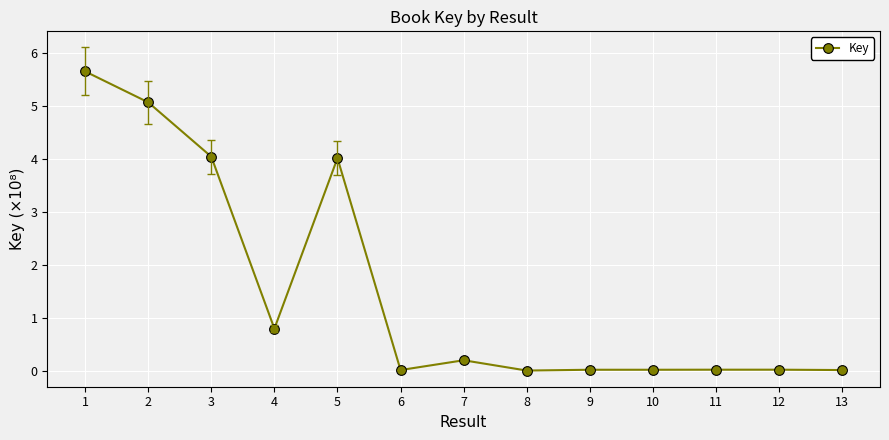

How many lines are shown in the chart?

1